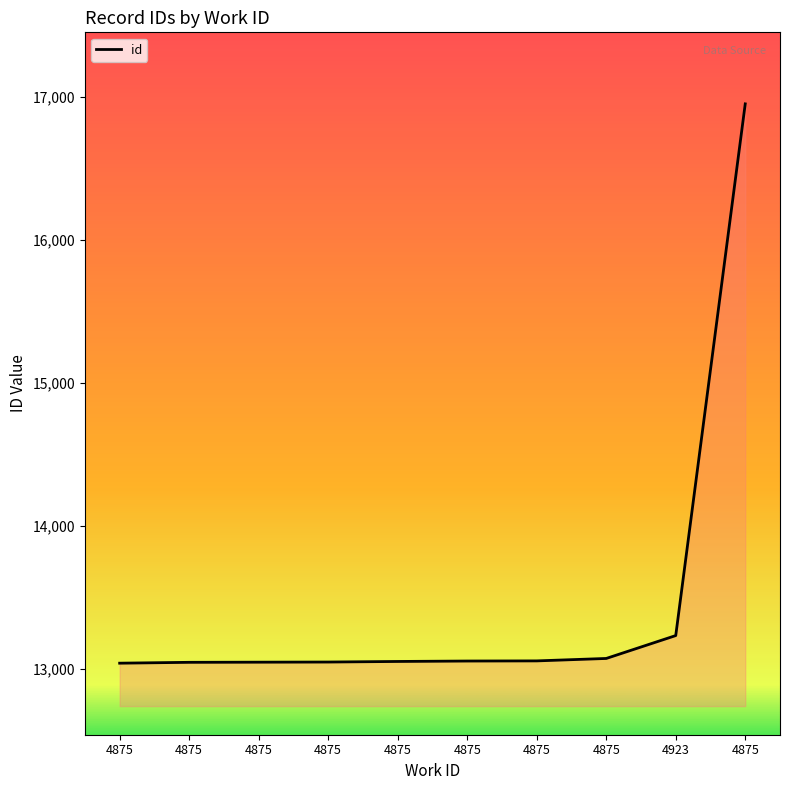

Is this an area chart (filled region under the line)?

Yes